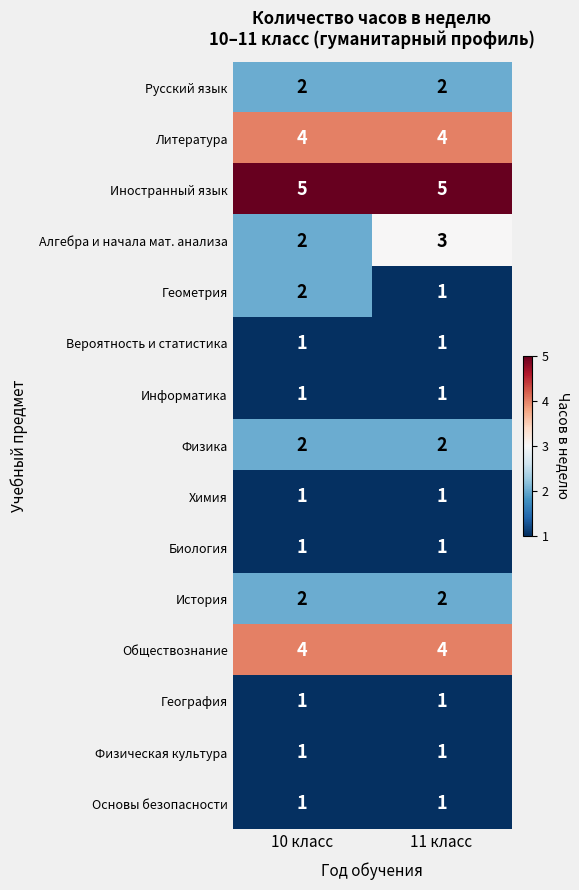

What is the spread (max minus min) of values at 11 класс?

4